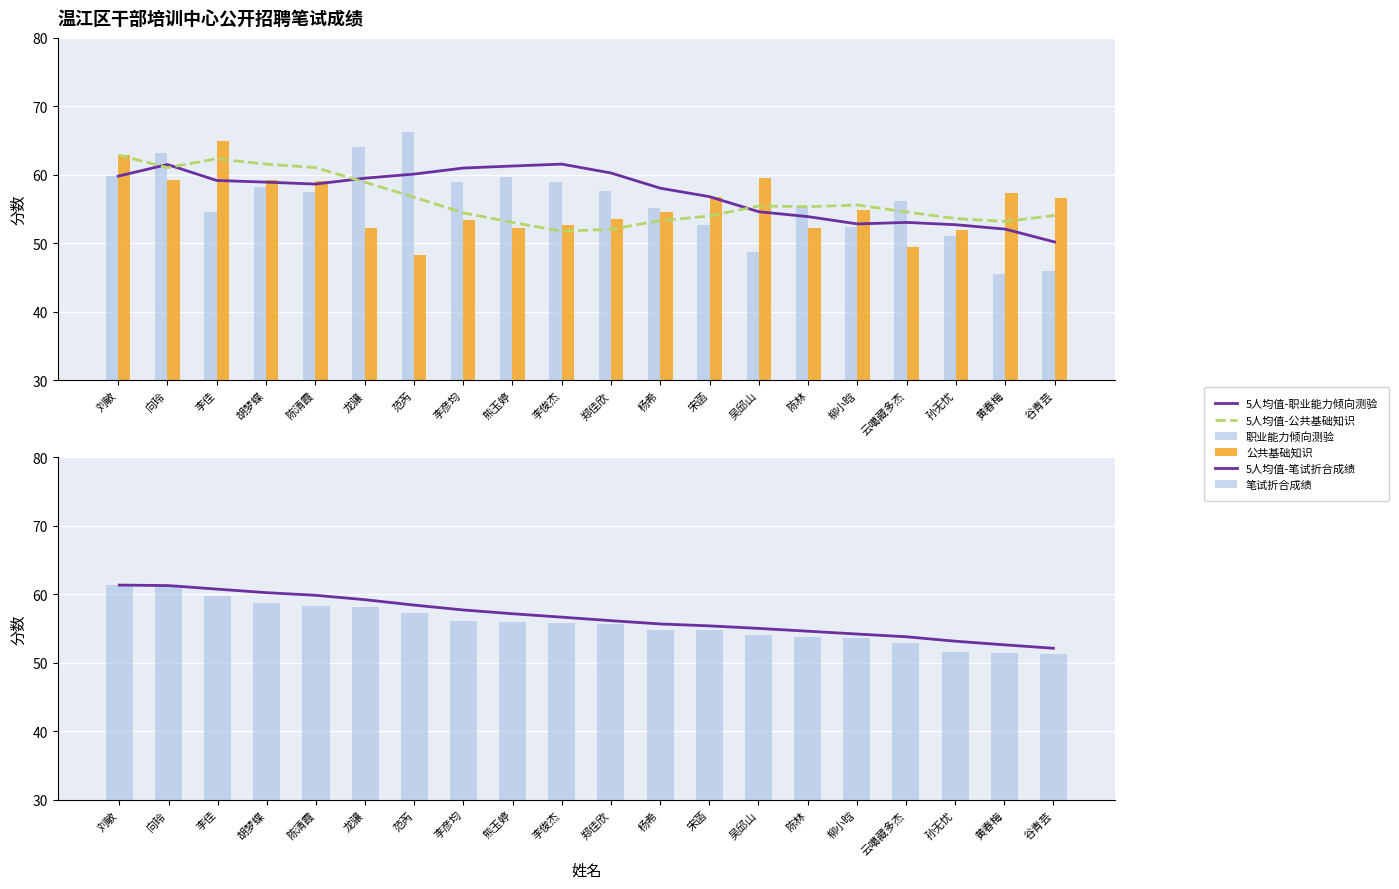

Reading left to right, transcribe all the data shown in this chart.

5人均值-职业能力倾向测验: 59.8	61.5	59.2	58.9	58.6	59.5	60.1	61.0	61.3	61.6	60.3	58.0	56.8	54.6	53.9	52.8	53.0	52.7	52.1	50.2
5人均值-公共基础知识: 62.9	61.0	62.3	61.5	61.1	58.9	56.7	54.4	53.0	51.8	52.0	53.3	54.0	55.4	55.3	55.6	54.6	53.6	53.2	54.1
职业能力倾向测验: 59.8	63.2	54.5	58.2	57.5	64.1	66.2	58.9	59.7	58.9	57.6	55.1	52.7	48.7	55.3	52.3	56.2	51.0	45.5	45.9
公共基础知识: 62.9	59.2	64.9	59.2	59.1	52.2	48.3	53.4	52.2	52.7	53.6	54.6	56.8	59.5	52.2	54.8	49.5	52.0	57.4	56.6
5人均值-笔试折合成绩: 61.4	61.3	60.8	60.2	59.9	59.2	58.4	57.7	57.2	56.7	56.2	55.7	55.4	55.0	54.6	54.2	53.8	53.1	52.6	52.1
笔试折合成绩: 61.4	61.2	59.7	58.7	58.3	58.1	57.2	56.1	56.0	55.8	55.6	54.9	54.8	54.1	53.8	53.5	52.9	51.5	51.5	51.2